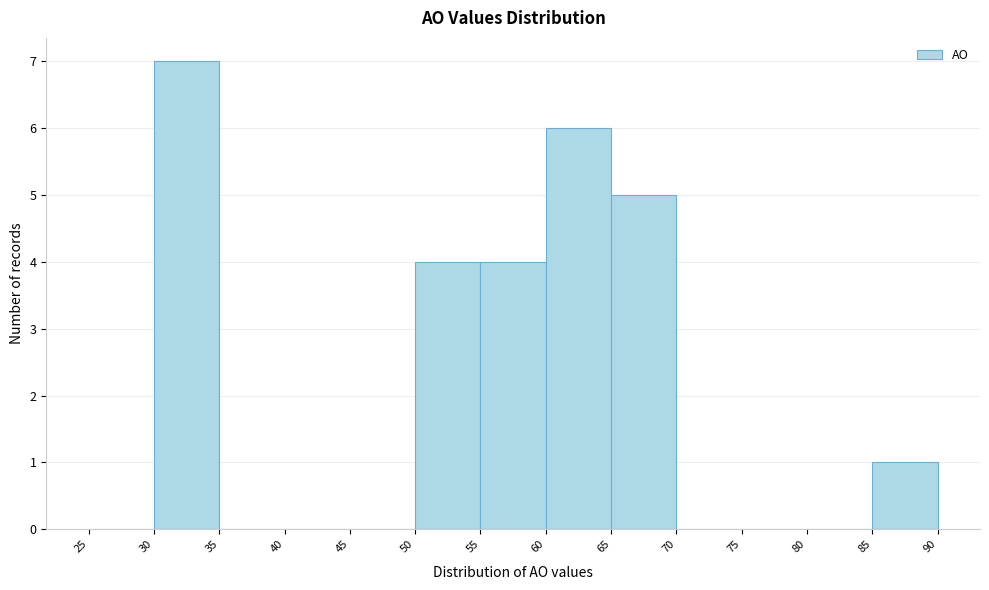

Reading left to right, transcribe this chart: for each bar, give the range it covers on the x-axis and its height. The values are not printed on the chart, so give them approximately, as read against the axis.

25 to 30: 0
30 to 35: 7
35 to 40: 0
40 to 45: 0
45 to 50: 0
50 to 55: 4
55 to 60: 4
60 to 65: 6
65 to 70: 5
70 to 75: 0
75 to 80: 0
80 to 85: 0
85 to 90: 1